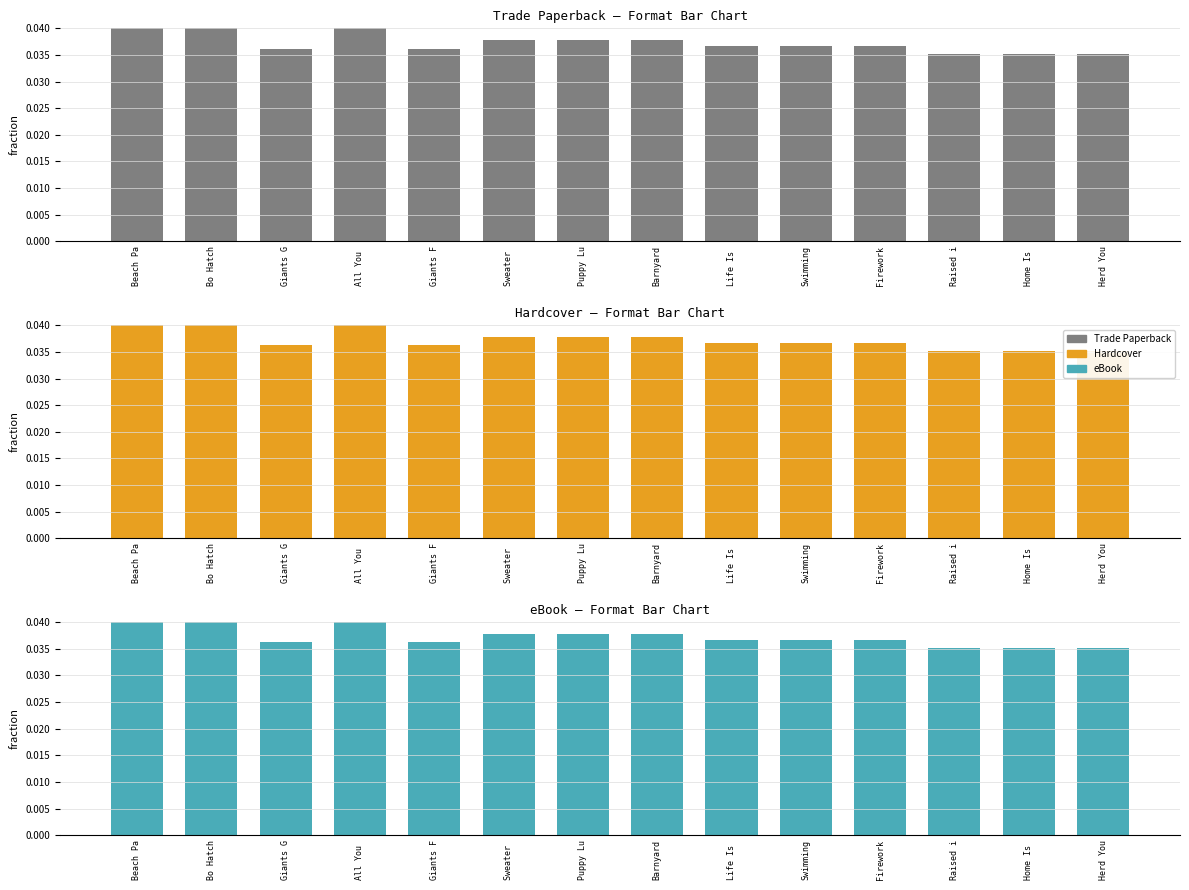

Which series has the largest total across all categories?

Trade Paperback